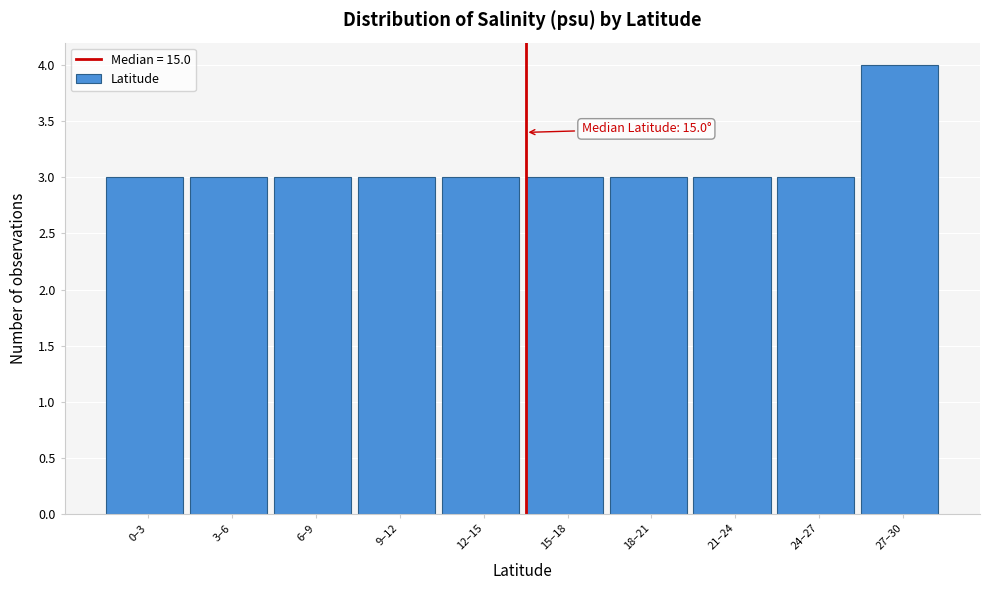

Reading left to right, extract all data points from this chart.

3	3	3	3	3	3	3	3	3	4